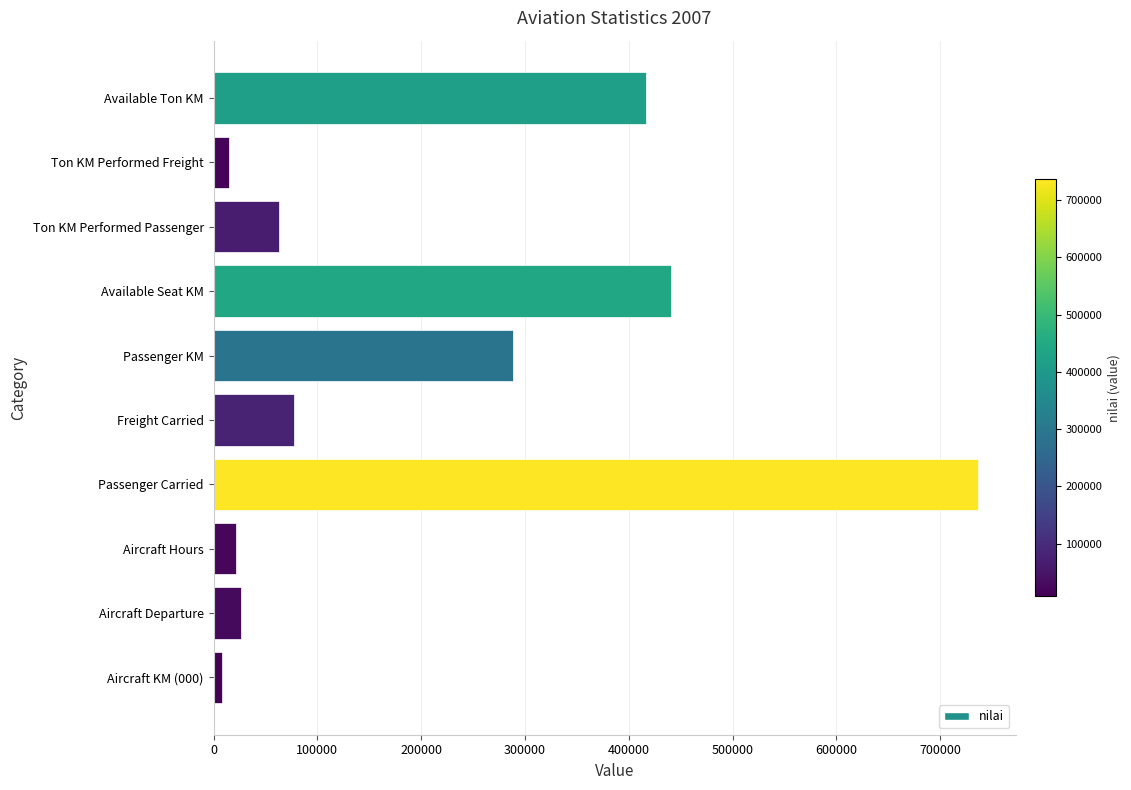

Where is the data nearest to the value 372255?

Available Ton KM